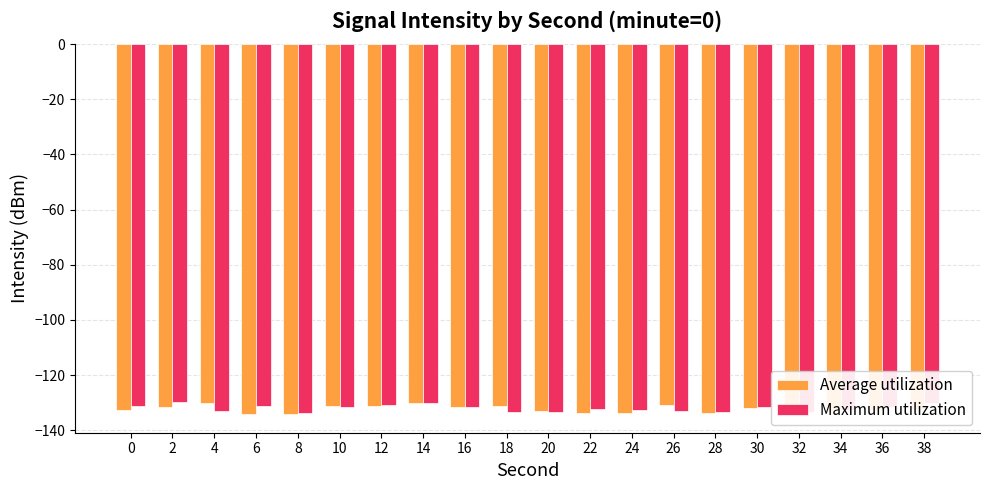

Which category has the lowest value across all series?

32